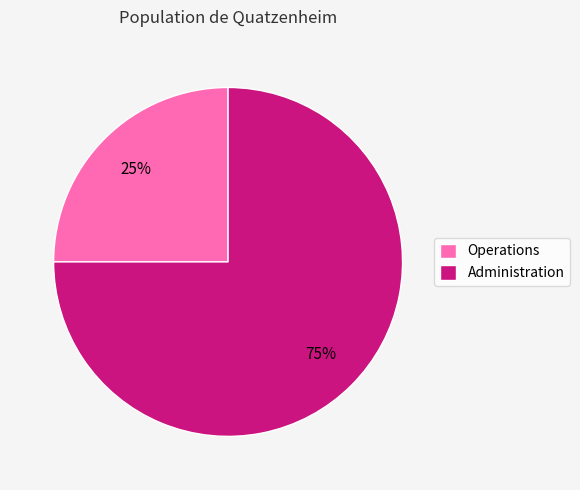

Which slice is the smallest?

Operations